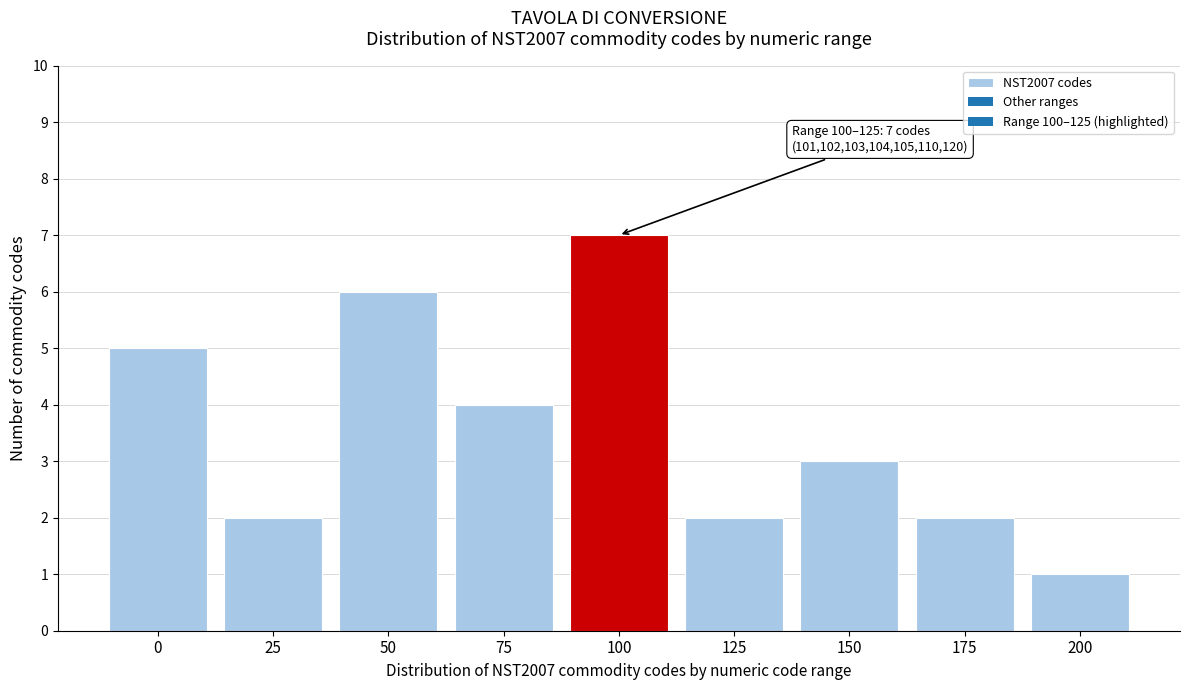

Reading left to right, what are all the values shown in this chart?

5	2	6	4	7	2	3	2	1